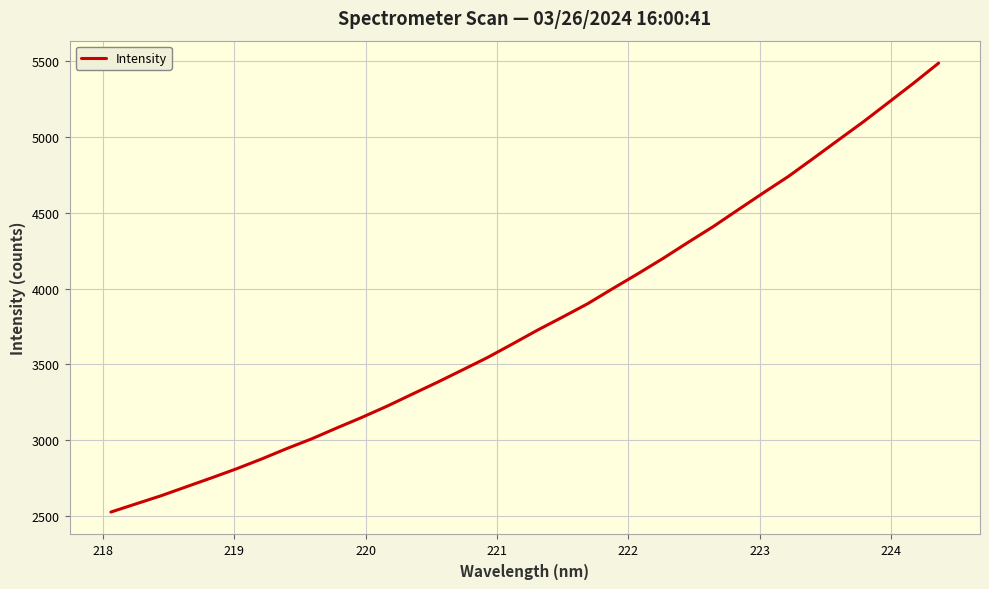

Is this an area chart (filled region under the line)?

No